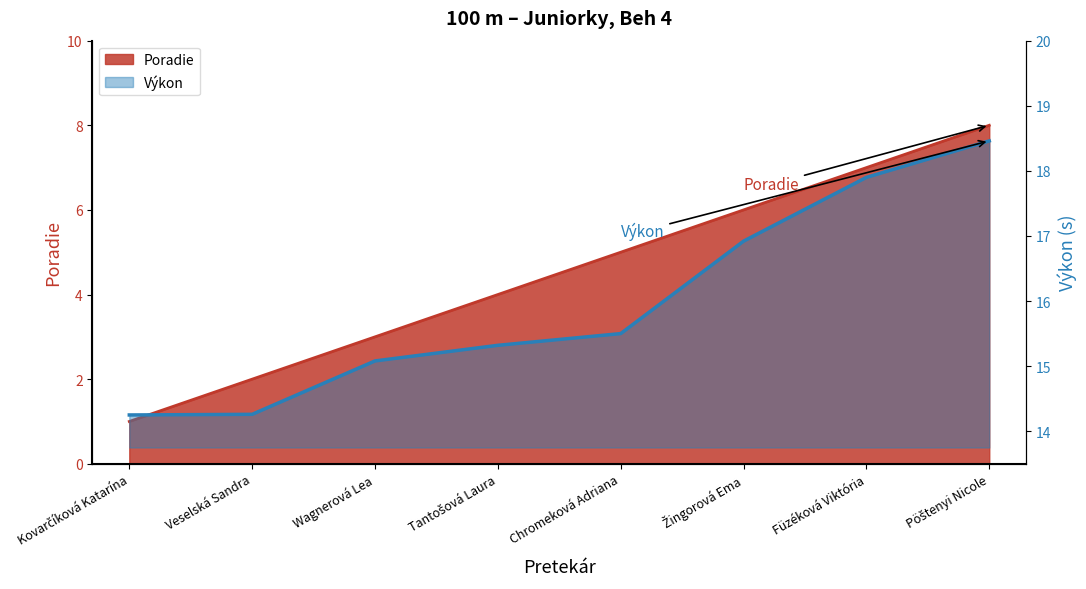

Where is Poradie nearest to the value 4?

Tantošová Laura